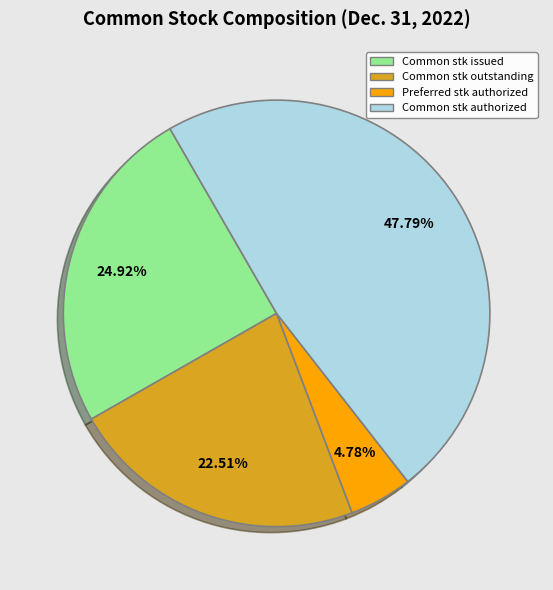

Do Common stk issued and Common stk authorized together represent more than half of the pie?

Yes